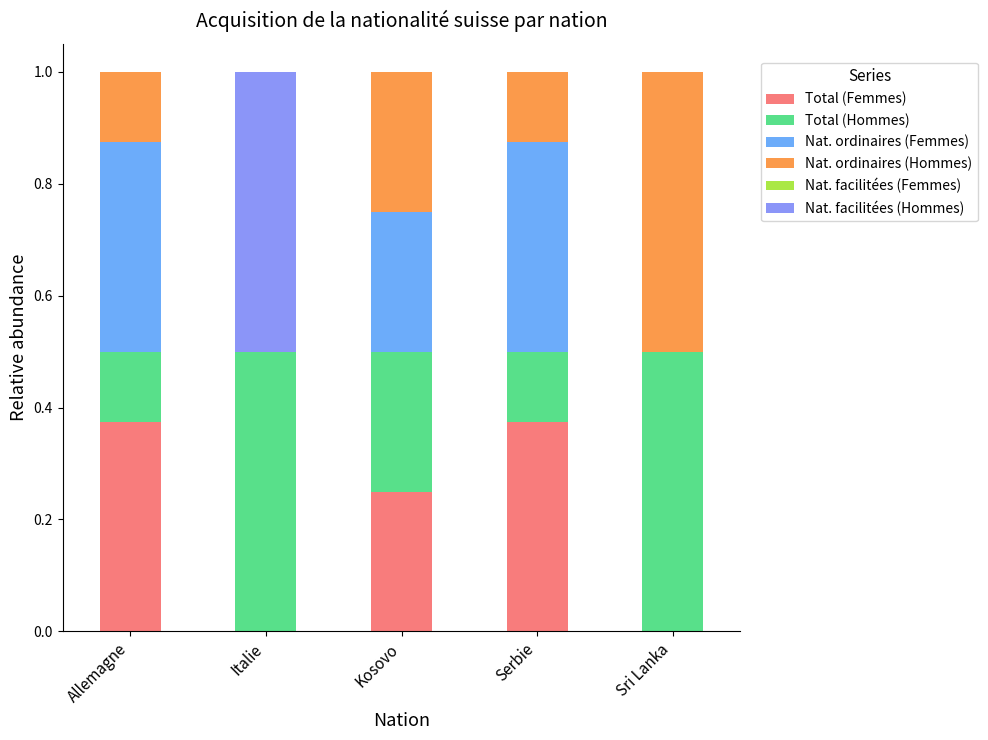

What is the total value across all series at Serbie?

1.0